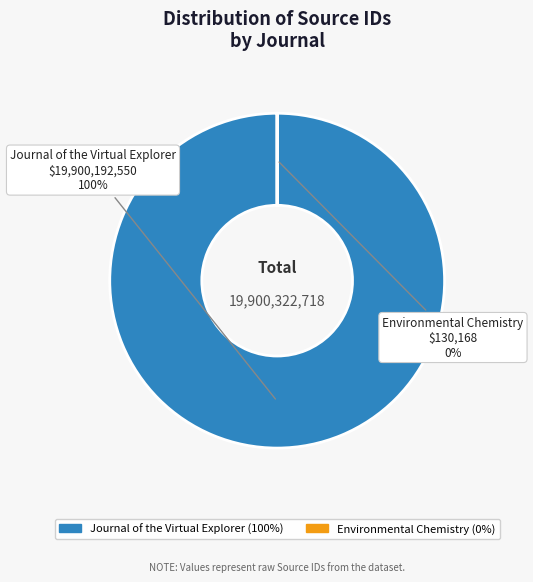

What is the majority slice?

Journal of the Virtual Explorer